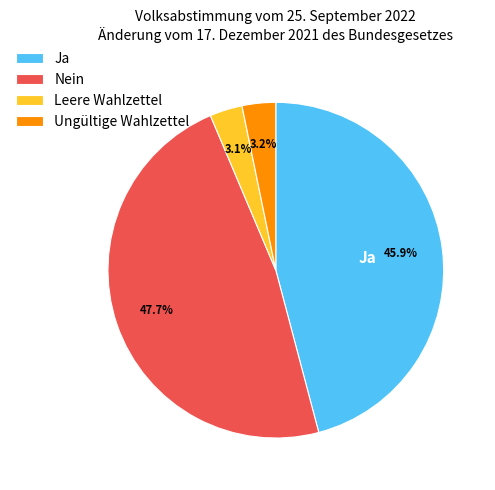

Count the number of slices in the pie.

4